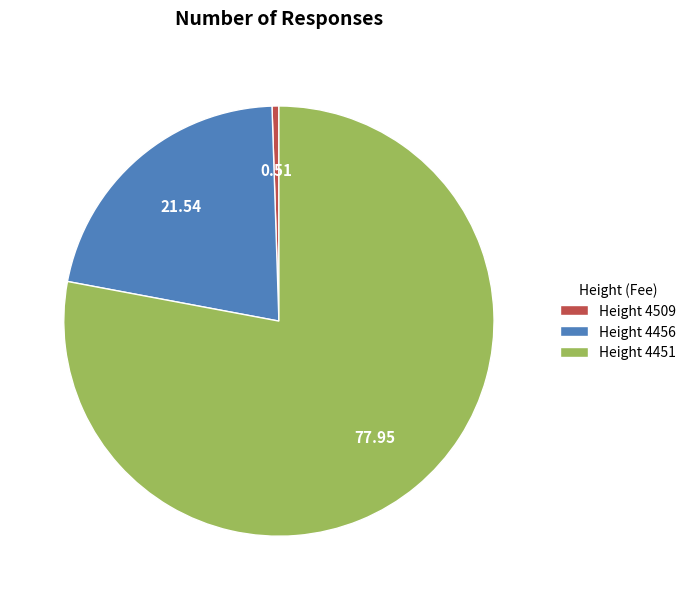

Does Height 4451 represent more than half of the total?

Yes